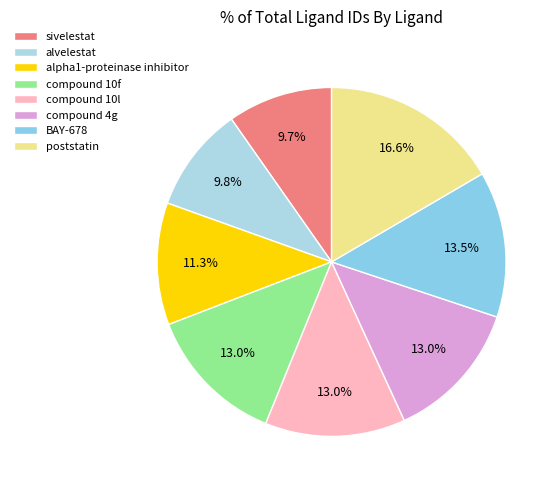

The compound 10l slice represents 27% of the pie. True or false?

False